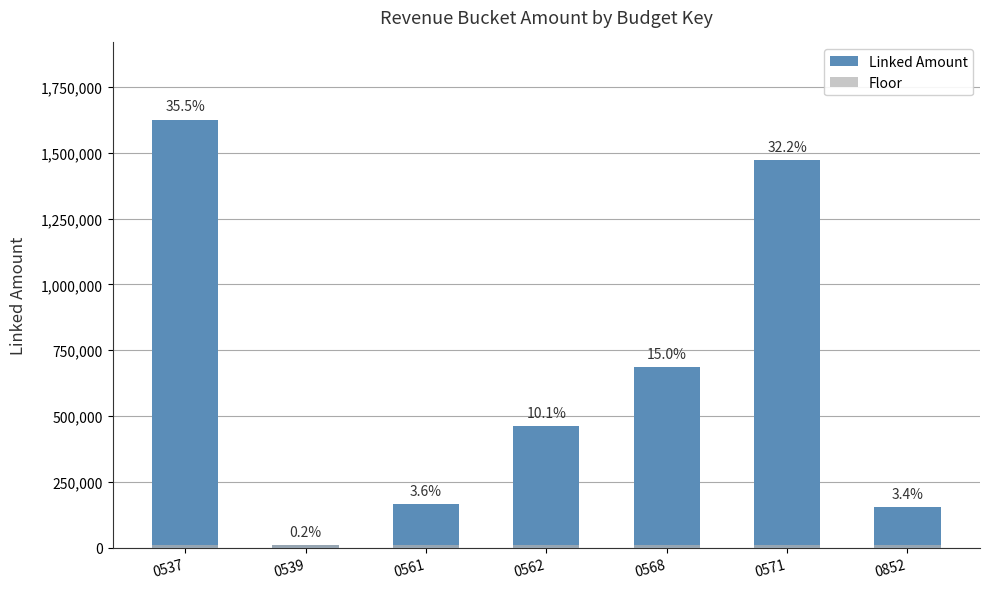

What is the average value of the Linked Amount series?

653507